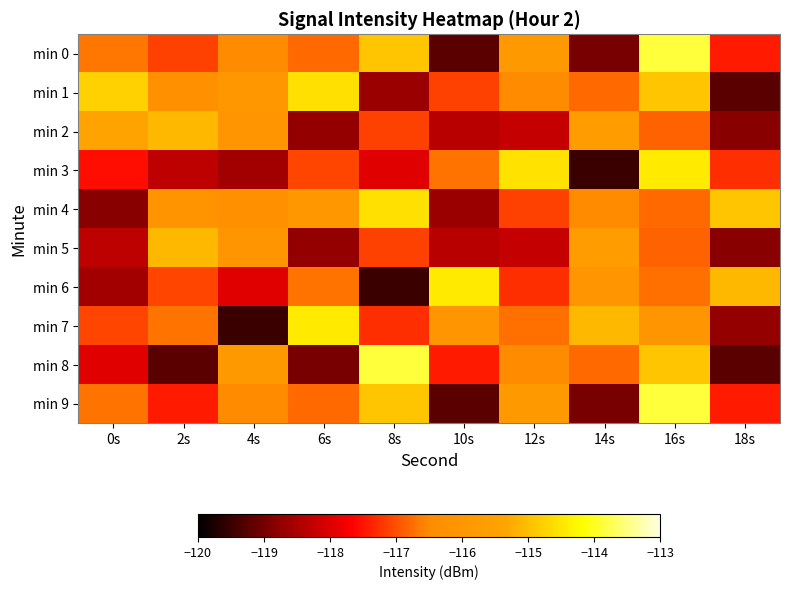

At 6s, list the series in order from smallest to largest.

min 8, min 2, min 5, min 3, min 0, min 9, min 6, min 4, min 1, min 7